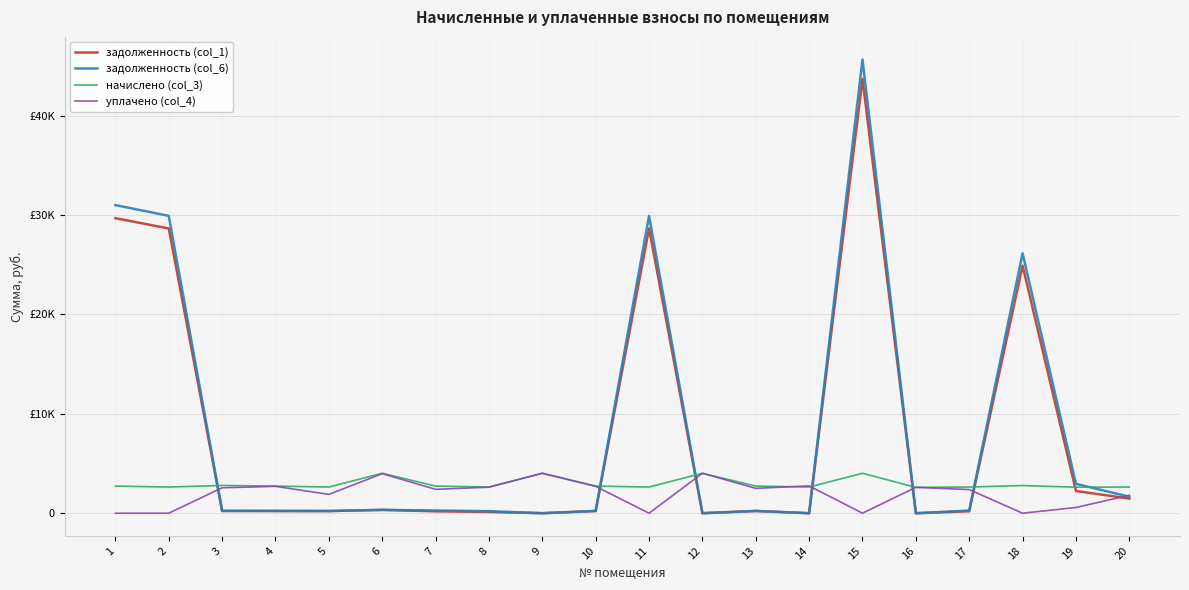

Which series has the widest spread of values?

задолженность (col_6)